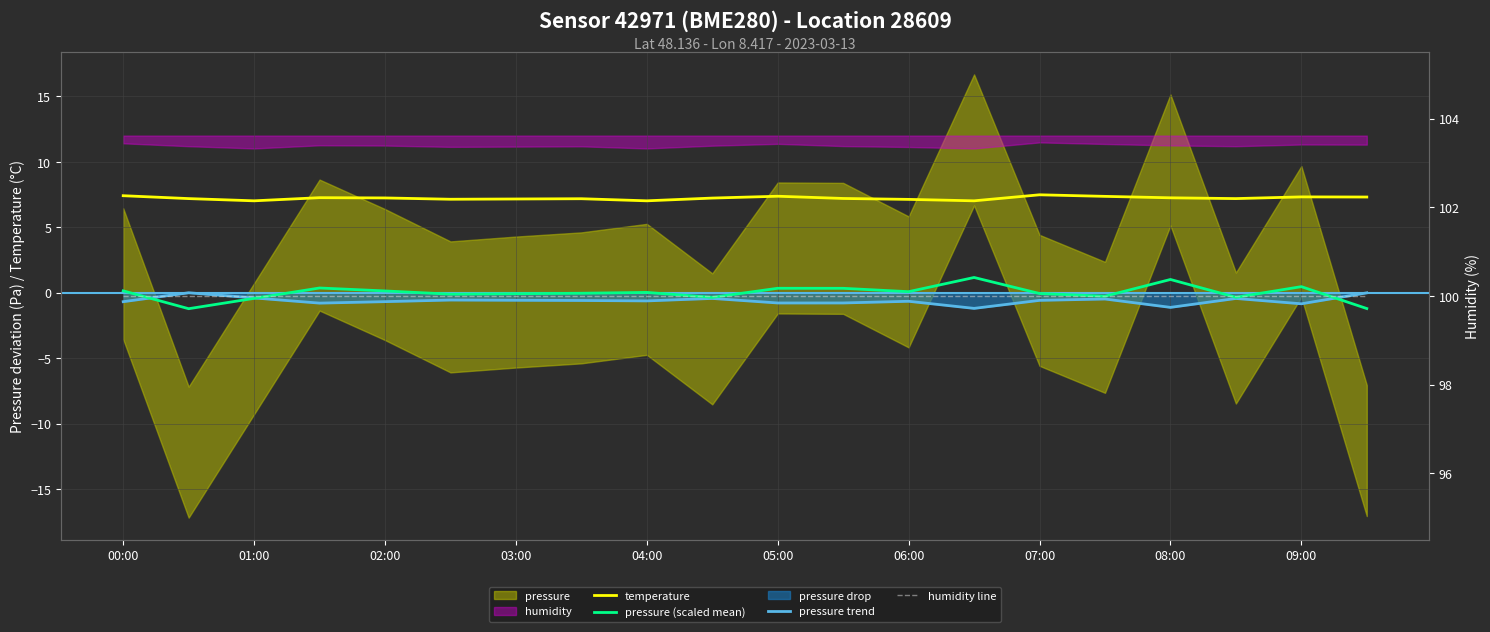

How many data points in pressure (scaled mean) are less than 0?

10